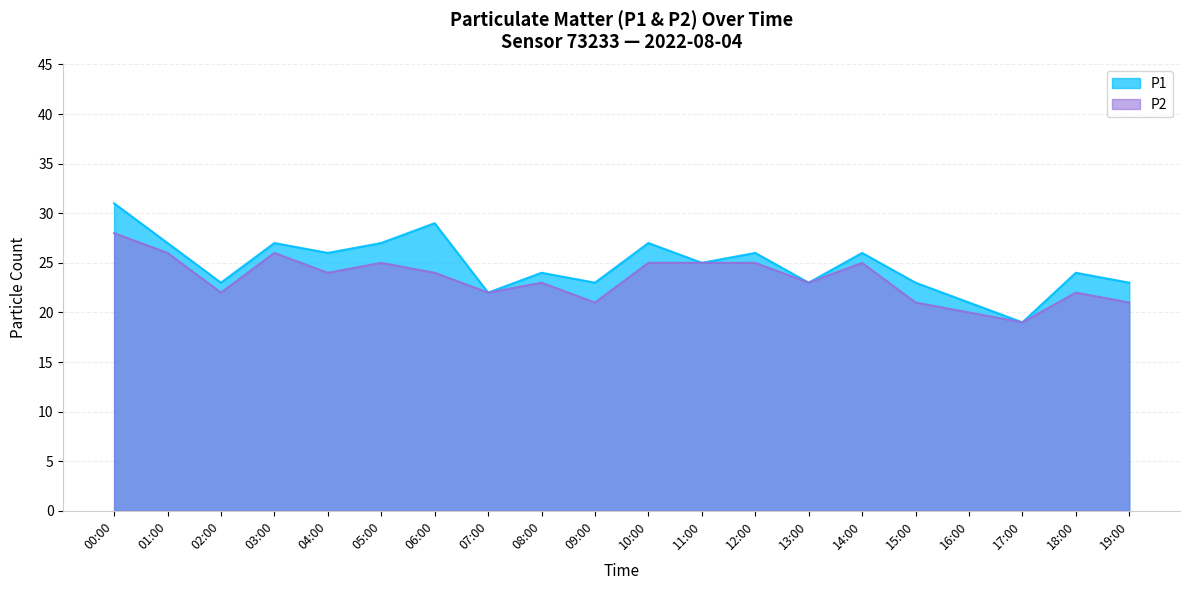

Reading left to right, what are all the values shown in this chart?

P1: 31	27	23	27	26	27	29	22	24	23	27	25	26	23	26	23	21	19	24	23
P2: 28	26	22	26	24	25	24	22	23	21	25	25	25	23	25	21	20	19	22	21